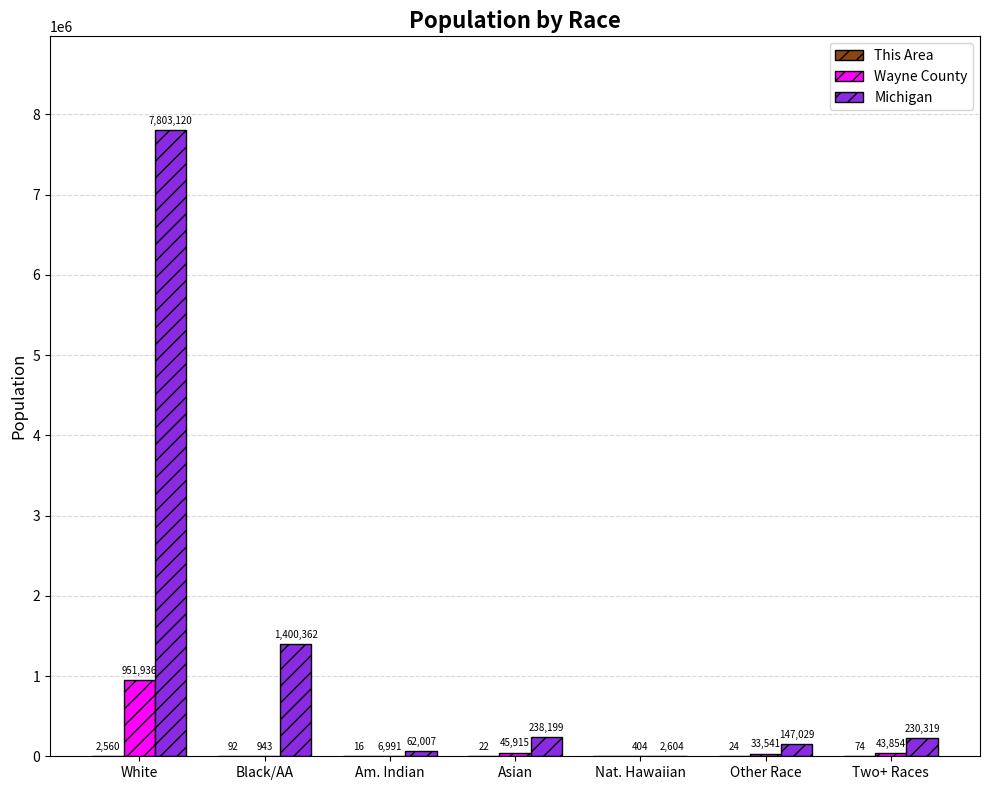

How many groups of bars are there?

7